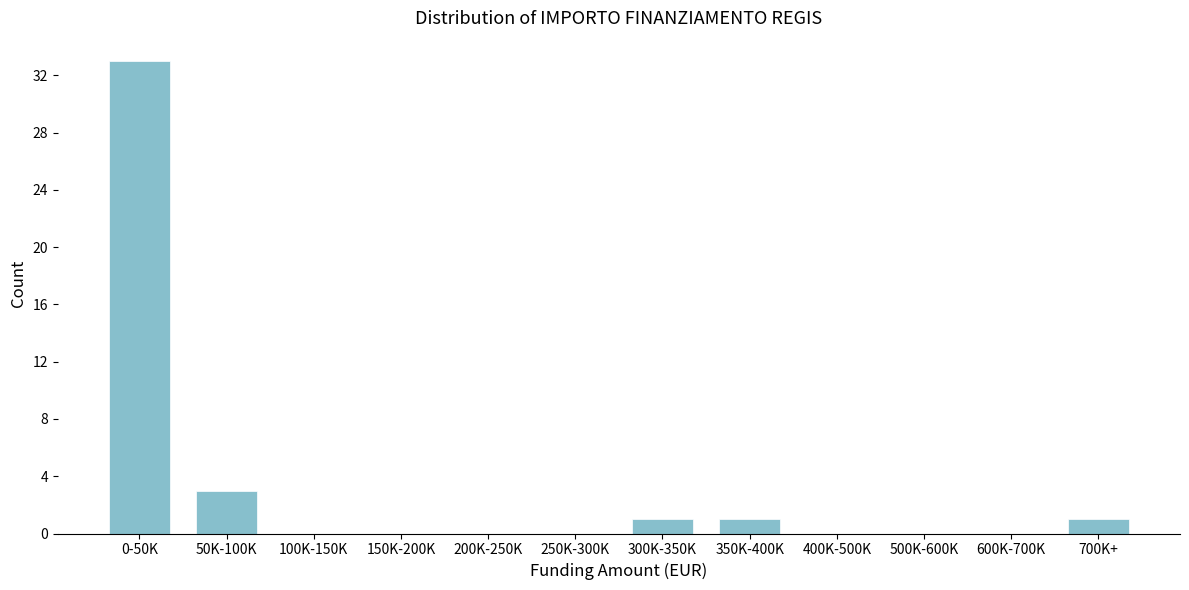

Reading left to right, extract all data points from this chart.

0-50K=33	50K-100K=3	100K-150K=0	150K-200K=0	200K-250K=0	250K-300K=0	300K-350K=1	350K-400K=1	400K-500K=0	500K-600K=0	600K-700K=0	700K+=1